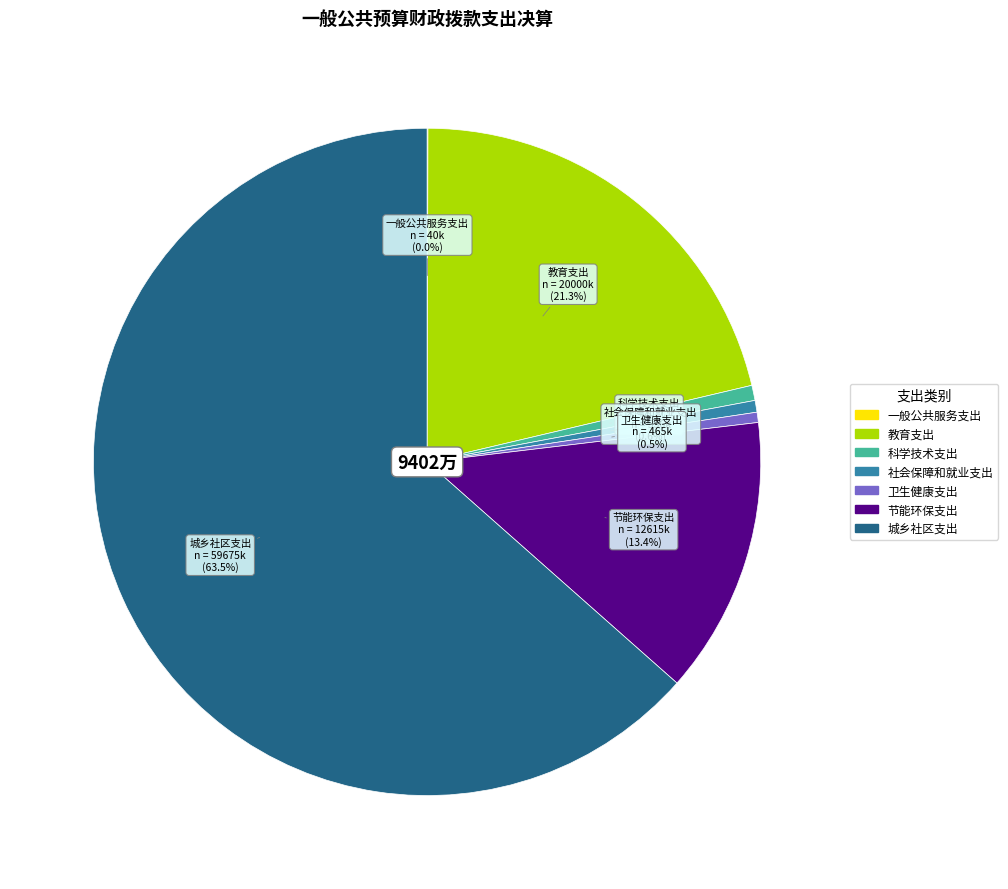

Does 城乡社区支出 represent more than half of the total?

Yes